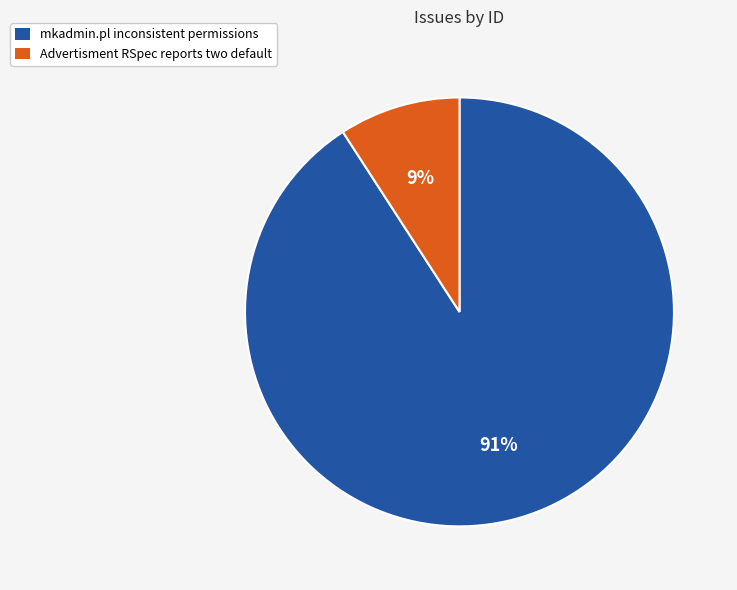

Between Advertisment RSpec reports two default and mkadmin.pl inconsistent permissions, which is larger?

mkadmin.pl inconsistent permissions